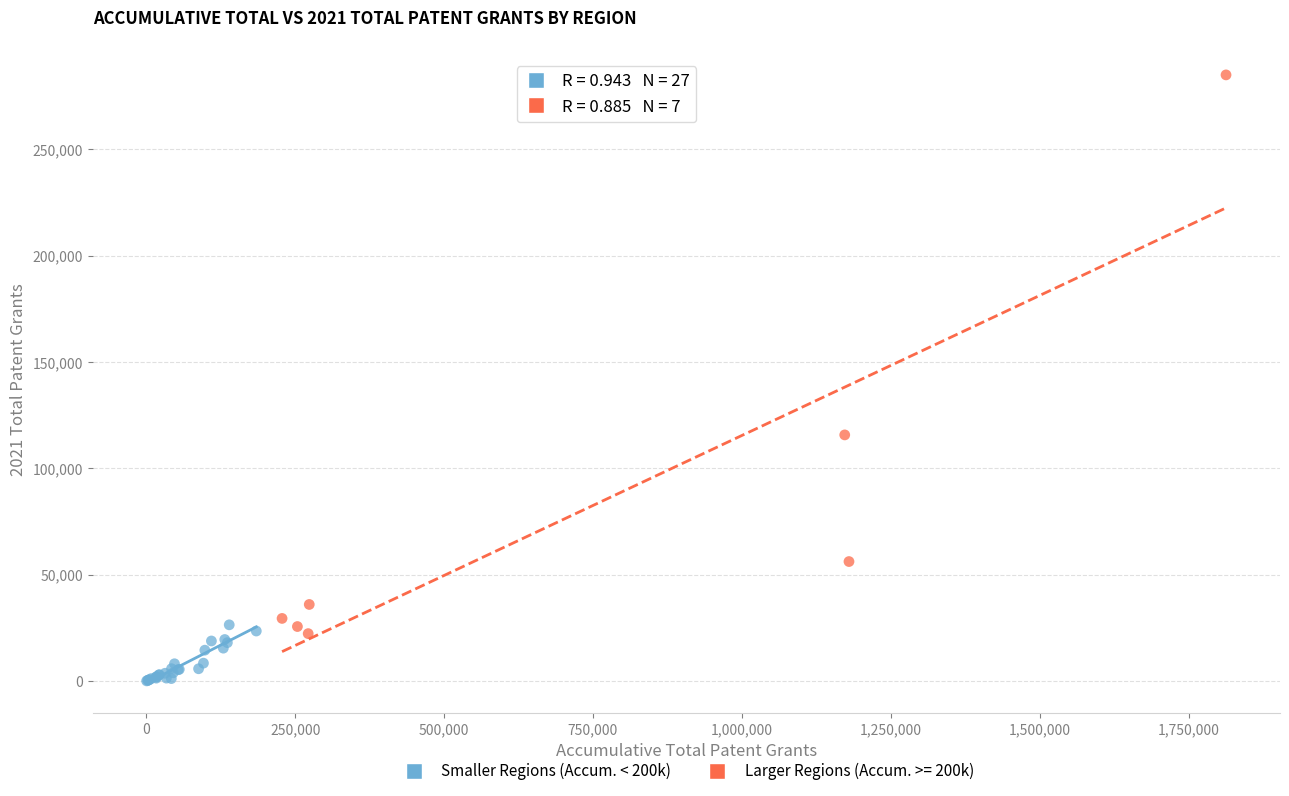

Which series contains the highest Y value?

Larger Regions (Accum. >= 200k)